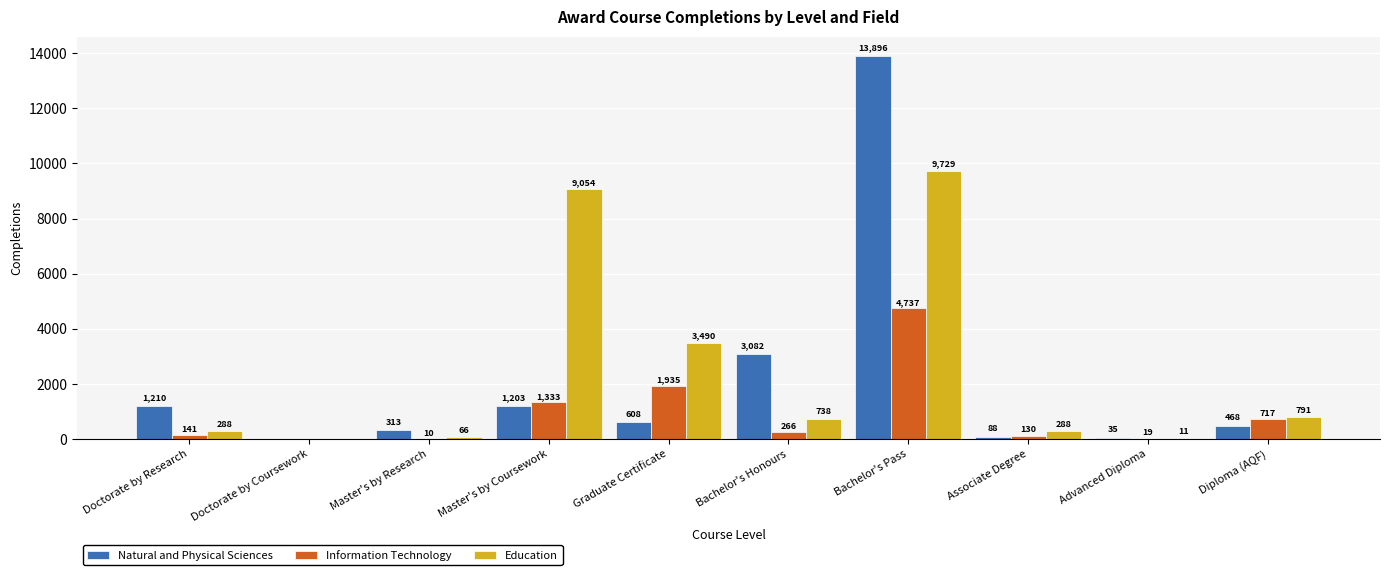

Between Bachelor's Honours and Advanced Diploma, which series saw the biggest shift?

Natural and Physical Sciences